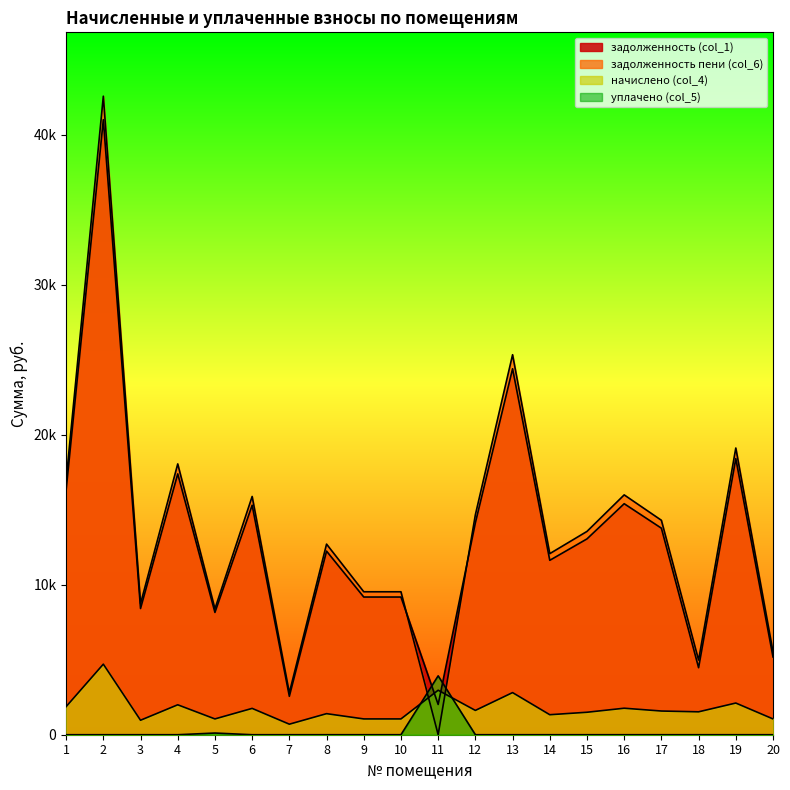

Count the number of categories in the chart.

20